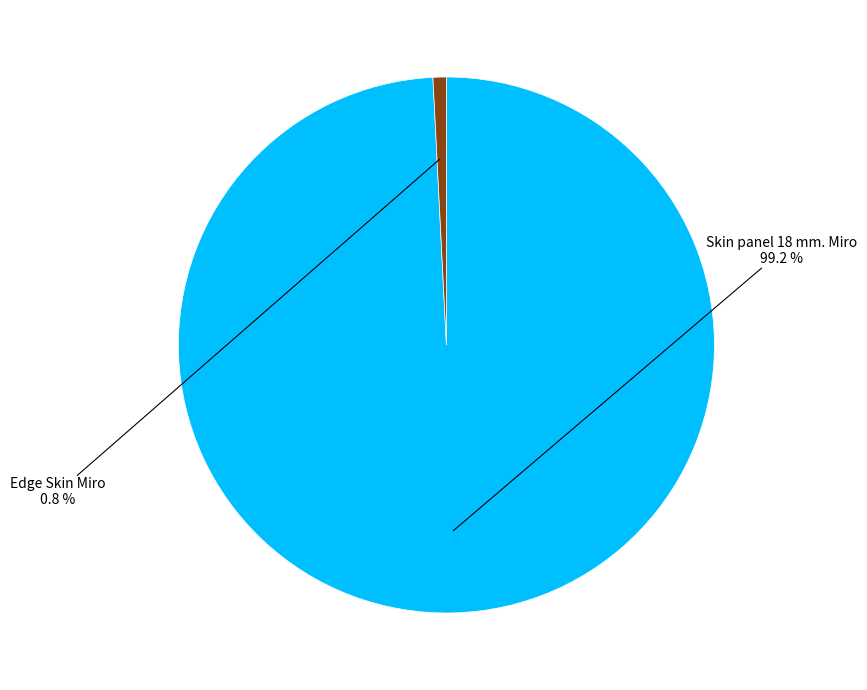

To the nearest percent, what is the difference between the Skin panel 18 mm. Miro and Edge Skin Miro slice percentages?

98%